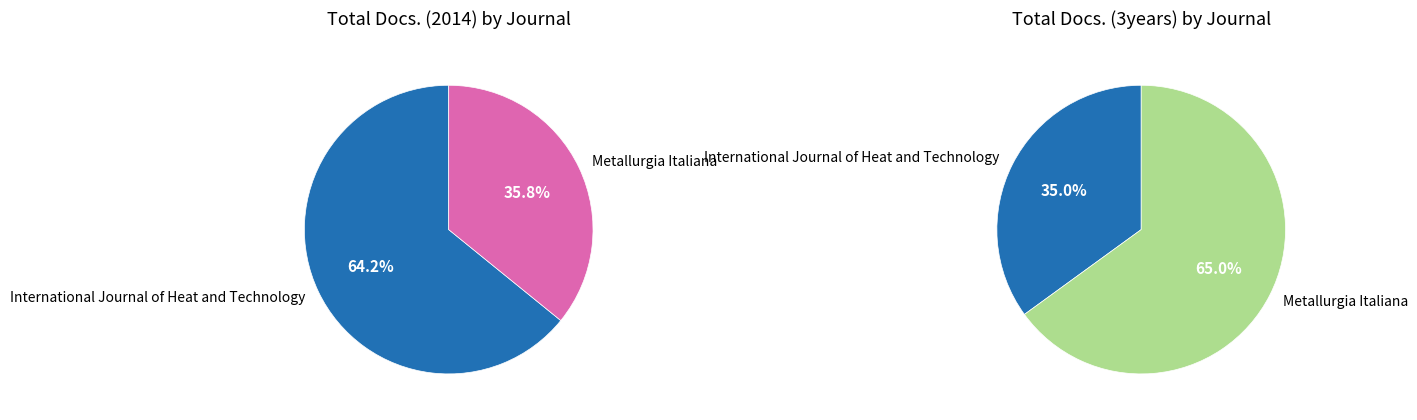

Is Metallurgia Italiana the majority of the pie?

No